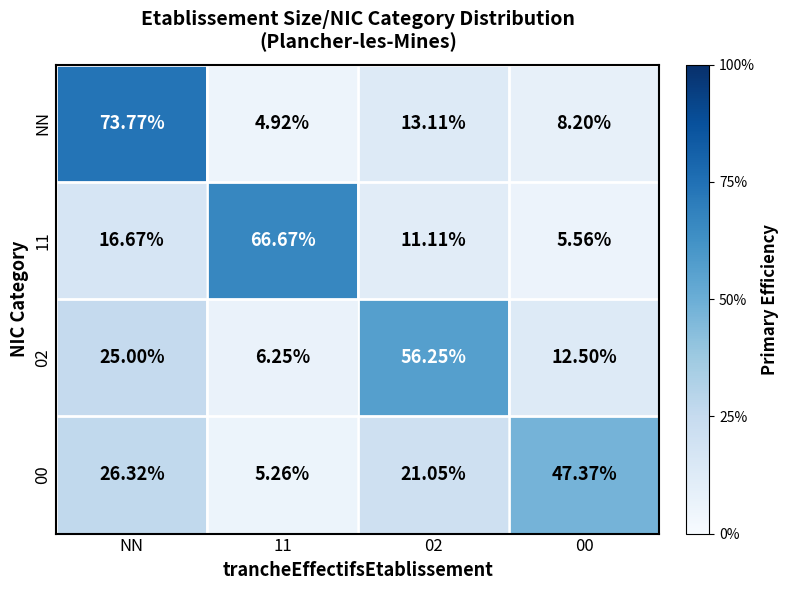

Which category has the highest value in the NN series?

NN